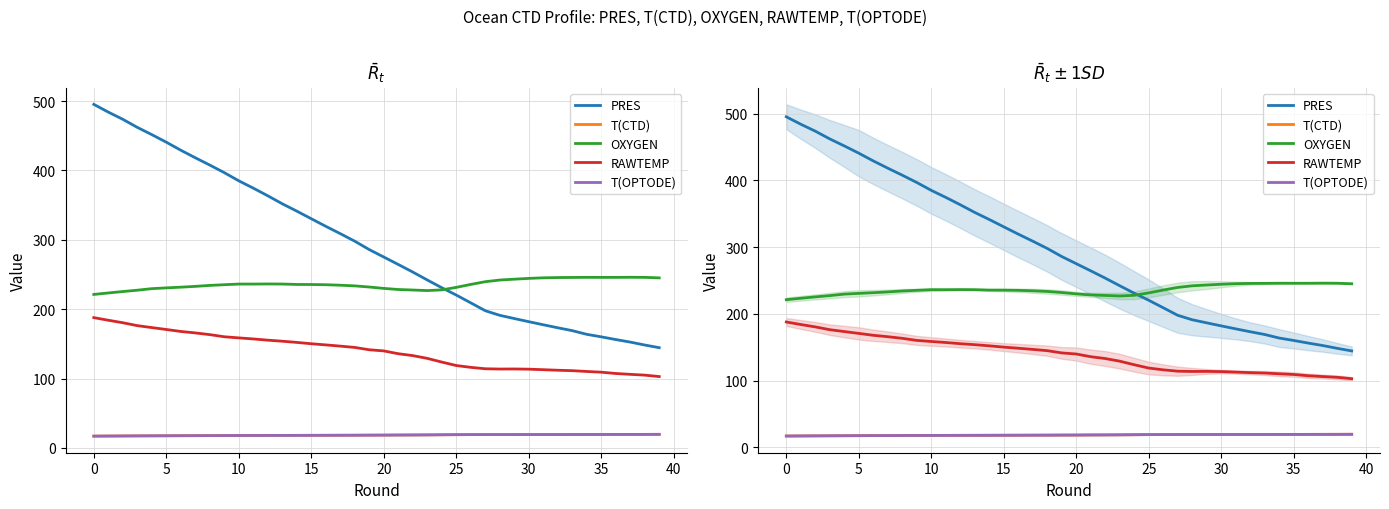

Which series has the largest total across all categories?

PRES